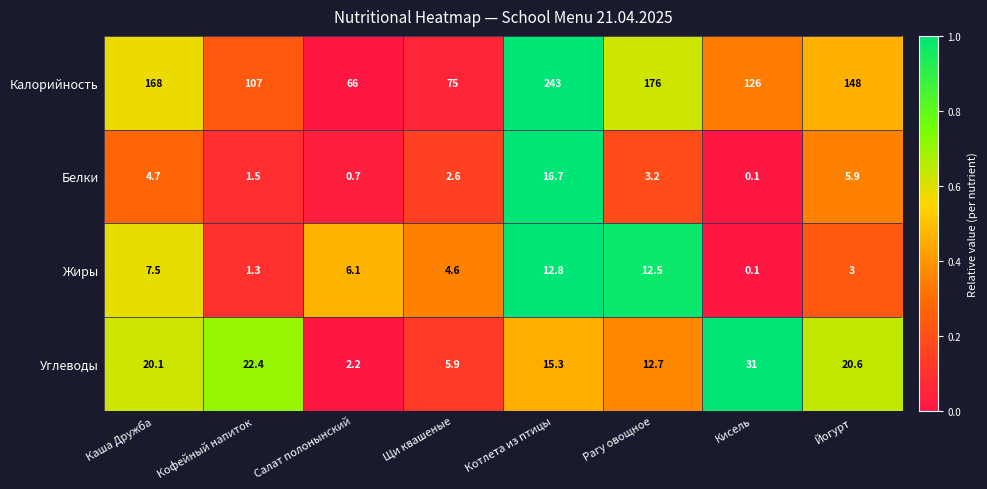

What is the greatest value displayed?

243.0